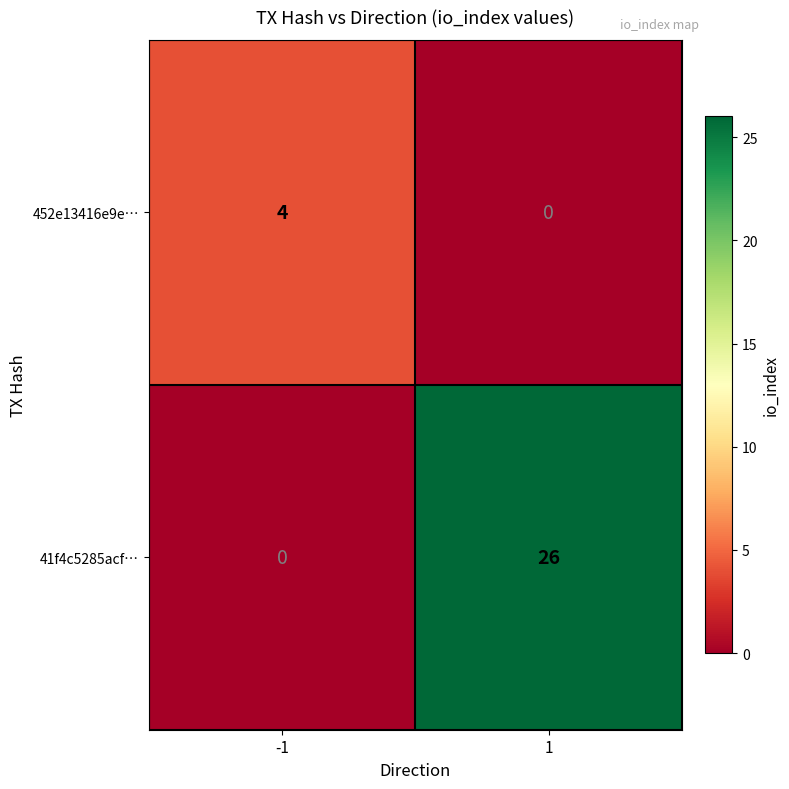

What is the total value across all series at -1?

4